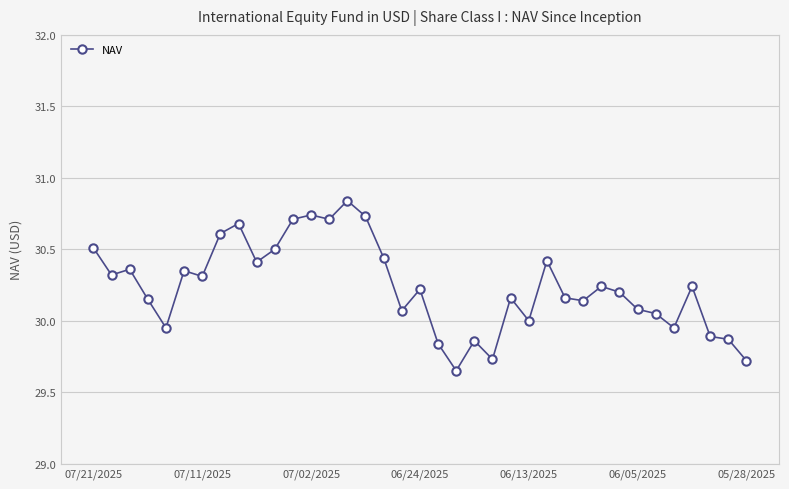

How many categories are shown in the chart?

37